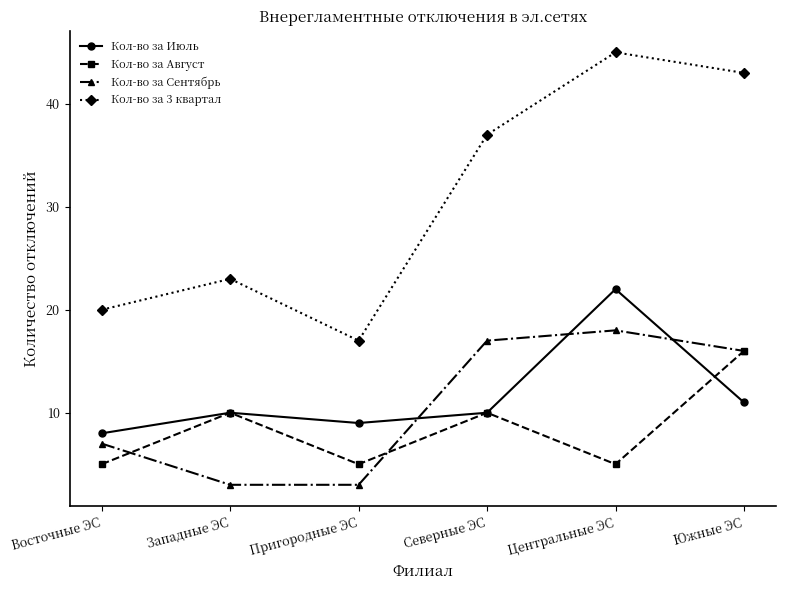

What is the approximate value of Кол-во за 3 квартал at Северные ЭС?

37